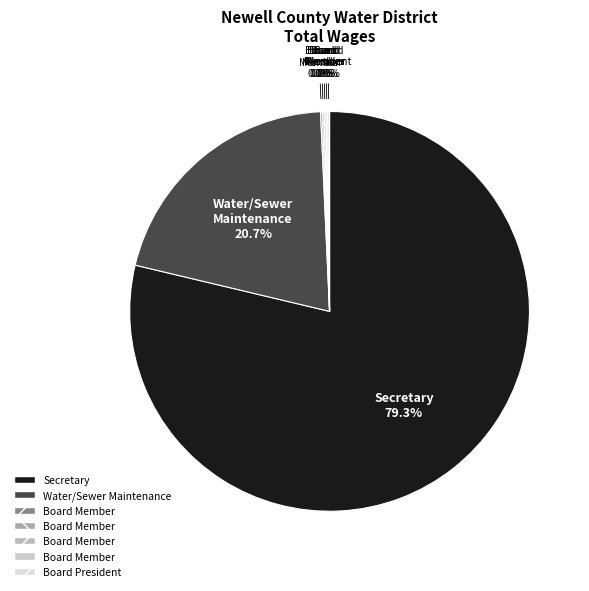

What is the total percentage of Secretary and Board President?

79.3%